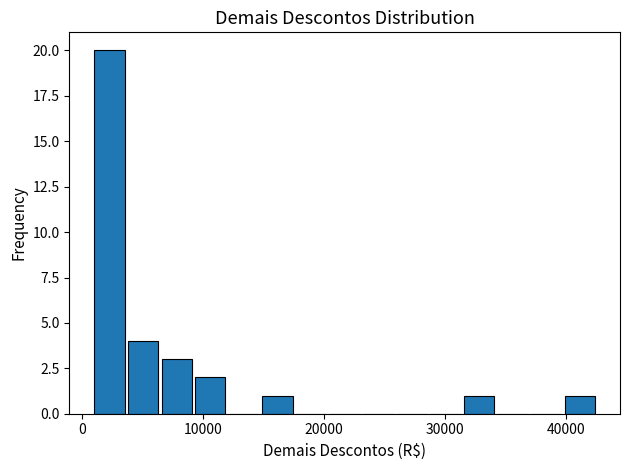

Read against the x-axis, roughly where is the centre of the tallest bar?

2000